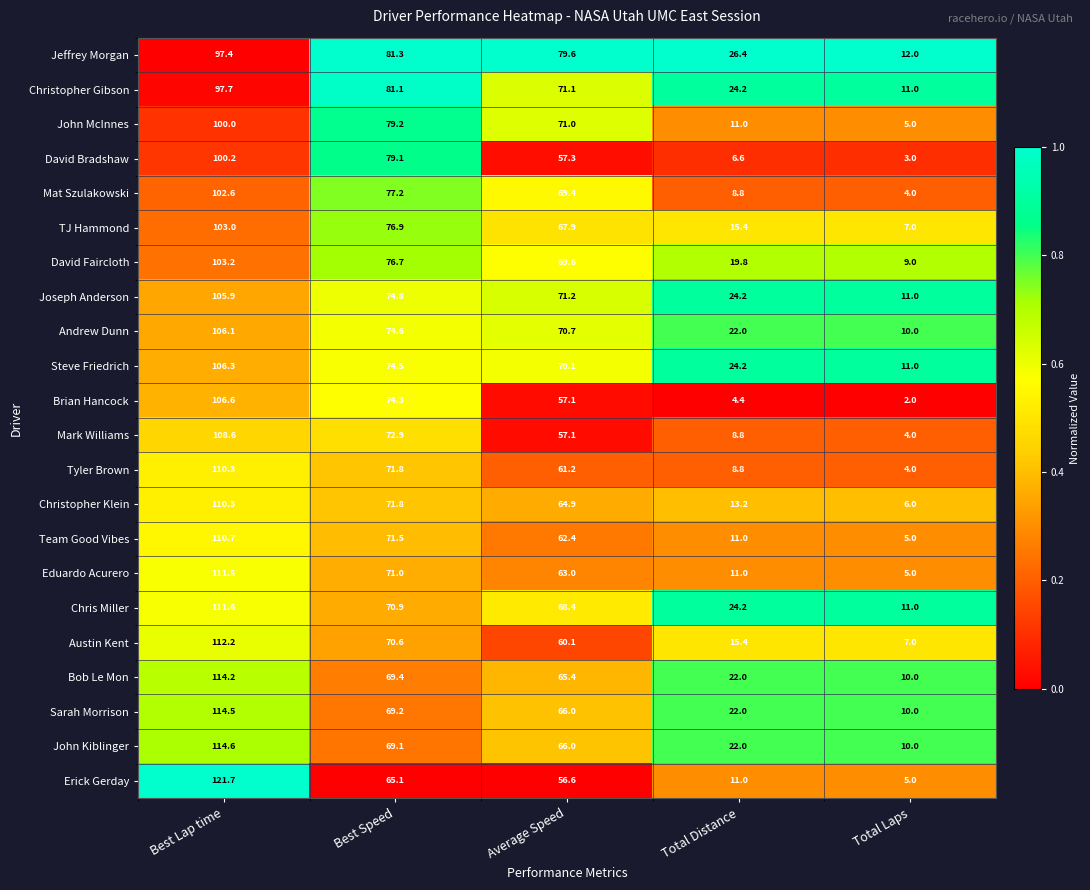

What is the approximate value of John McInnes at Total Laps?

5.0